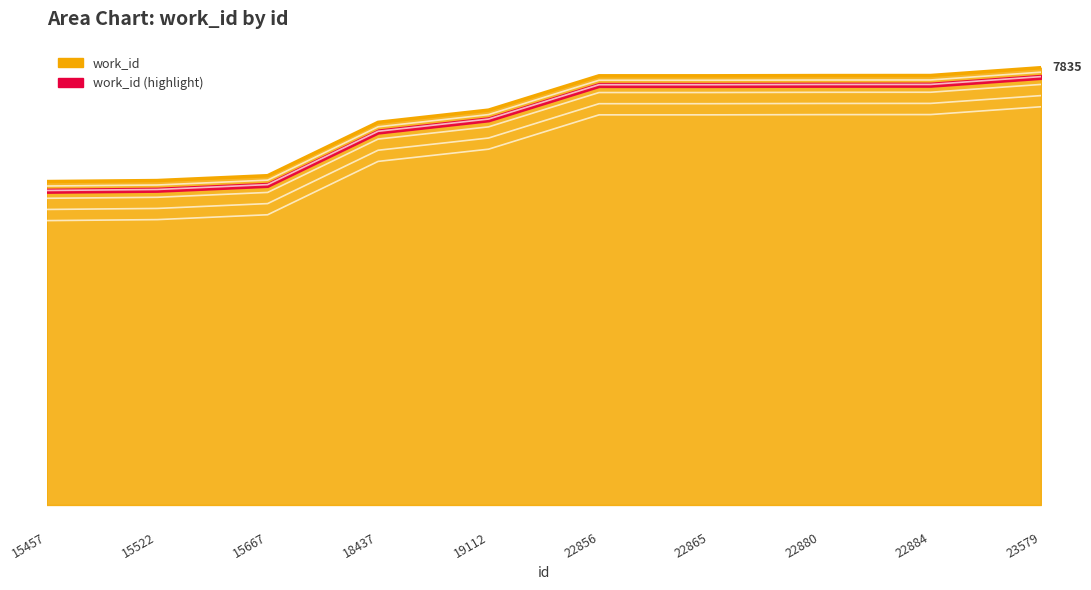

List the labels in order of value, smallest first.

15457, 15522, 15667, 18437, 19112, 22856, 22865, 22880, 22884, 23579